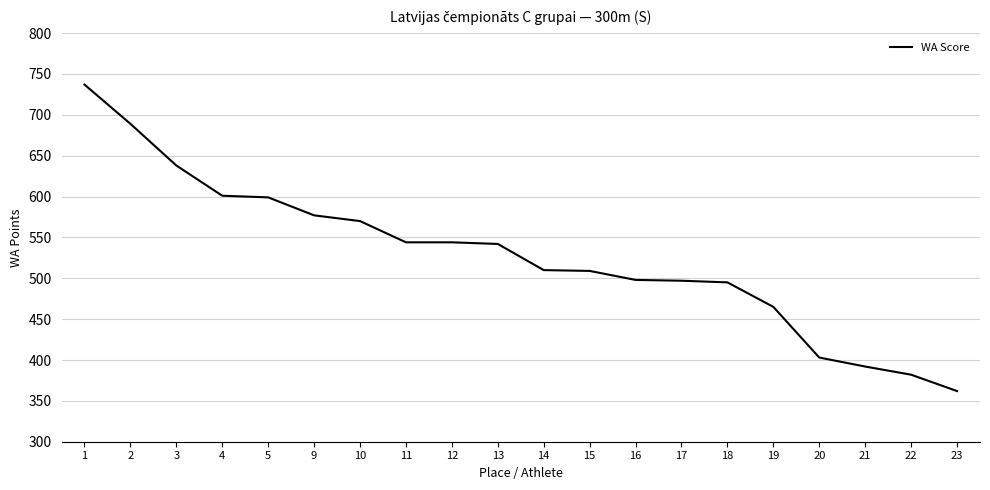

What is the greatest value displayed?

737